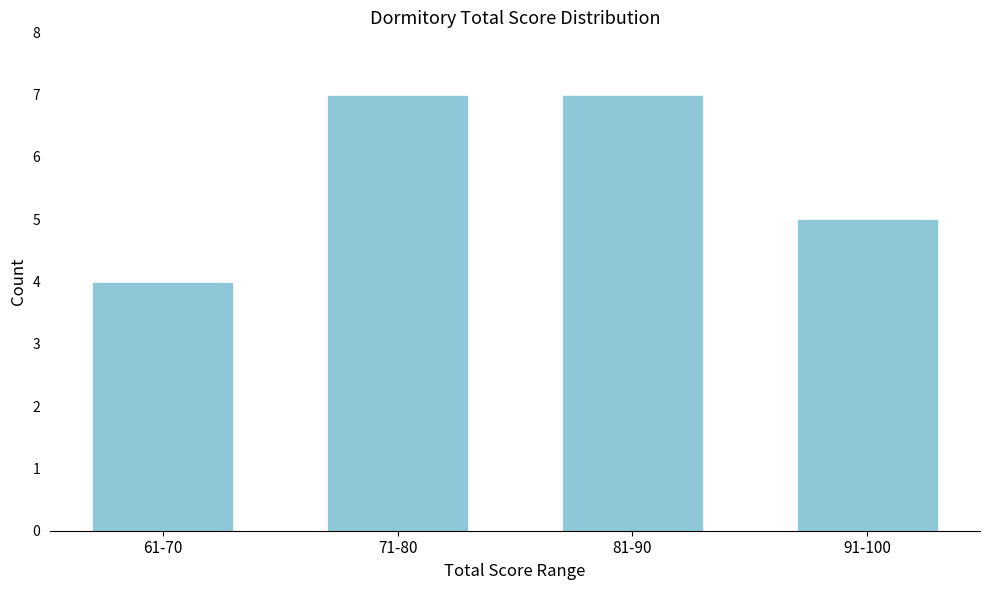

Reading left to right, list all the values displayed in this chart.

4	7	7	5